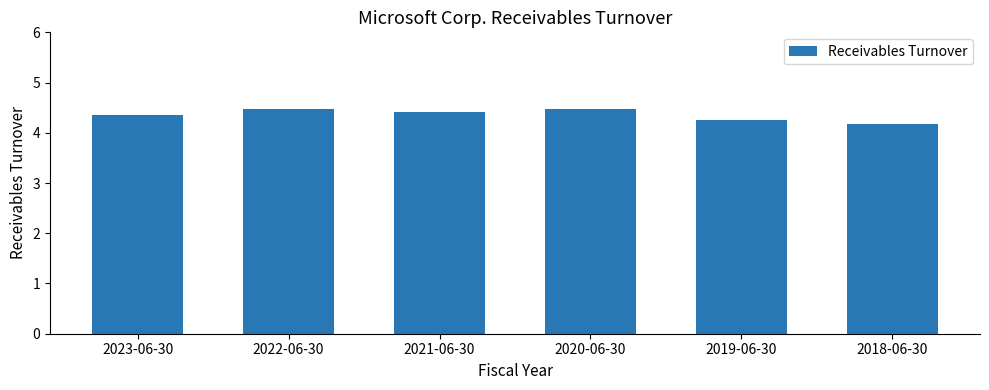

True or false: the data shows 4.2 at 2018-06-30.

True